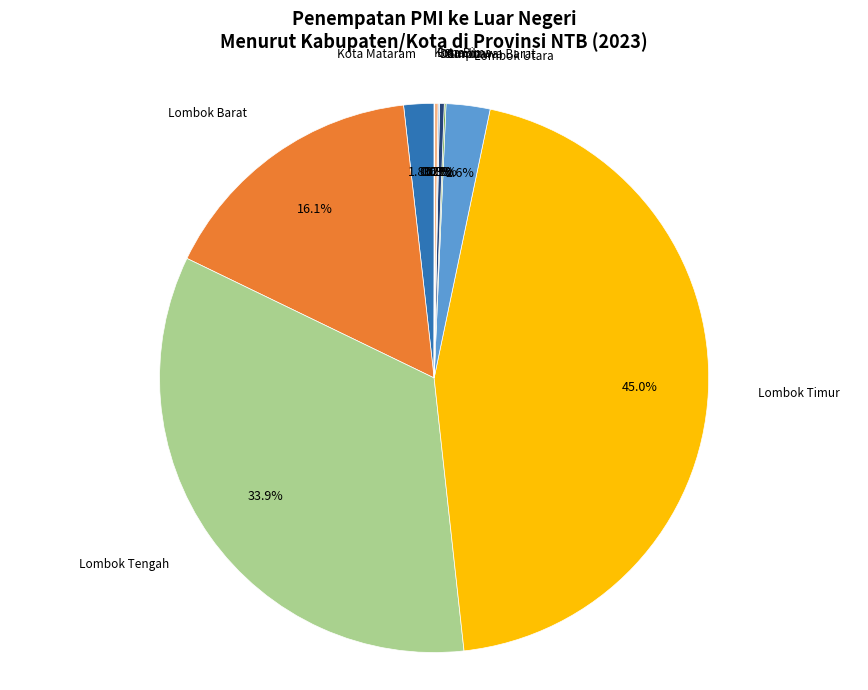

Is Kota Mataram the majority of the pie?

No